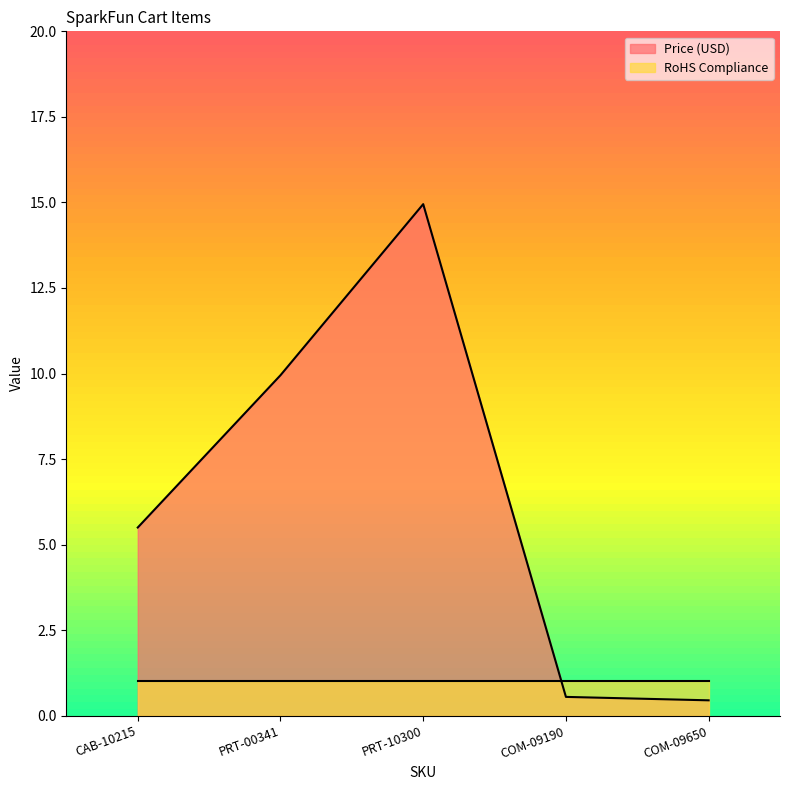

Rank the categories by value from highest to lowest.

PRT-10300, PRT-00341, CAB-10215, COM-09190, COM-09650